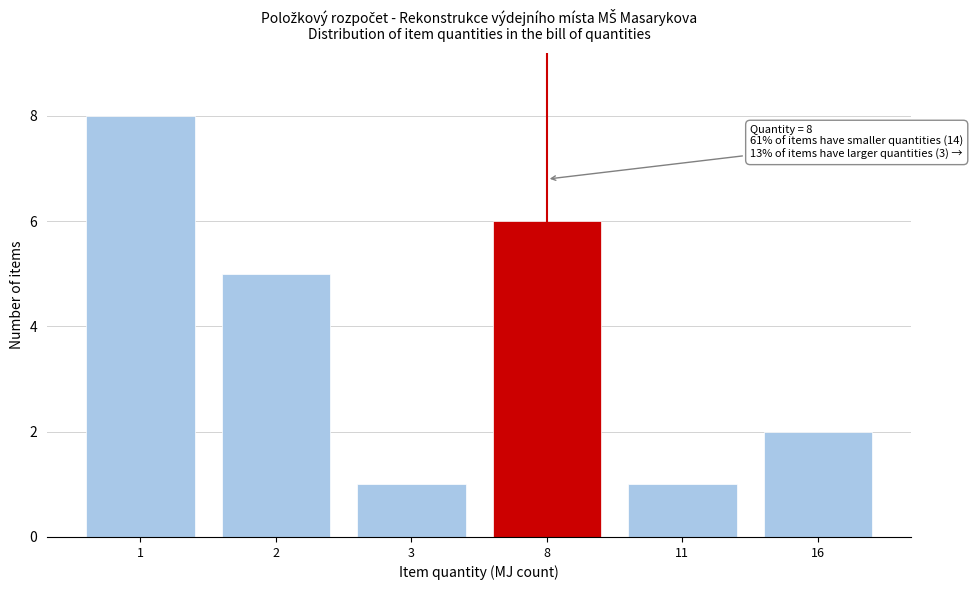

Reading left to right, list all the values displayed in this chart.

1=8	2=5	3=1	8=6	11=1	16=2